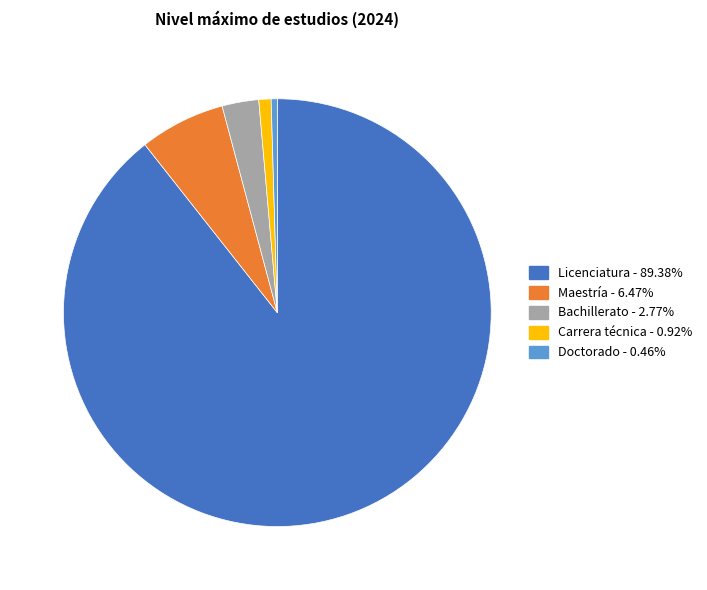

Which slice represents more than half of the pie?

Licenciatura